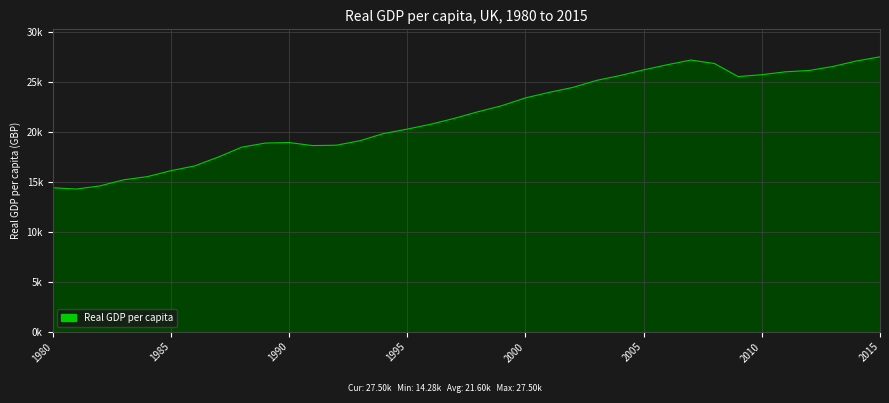

Does the chart have visible grid lines?

Yes